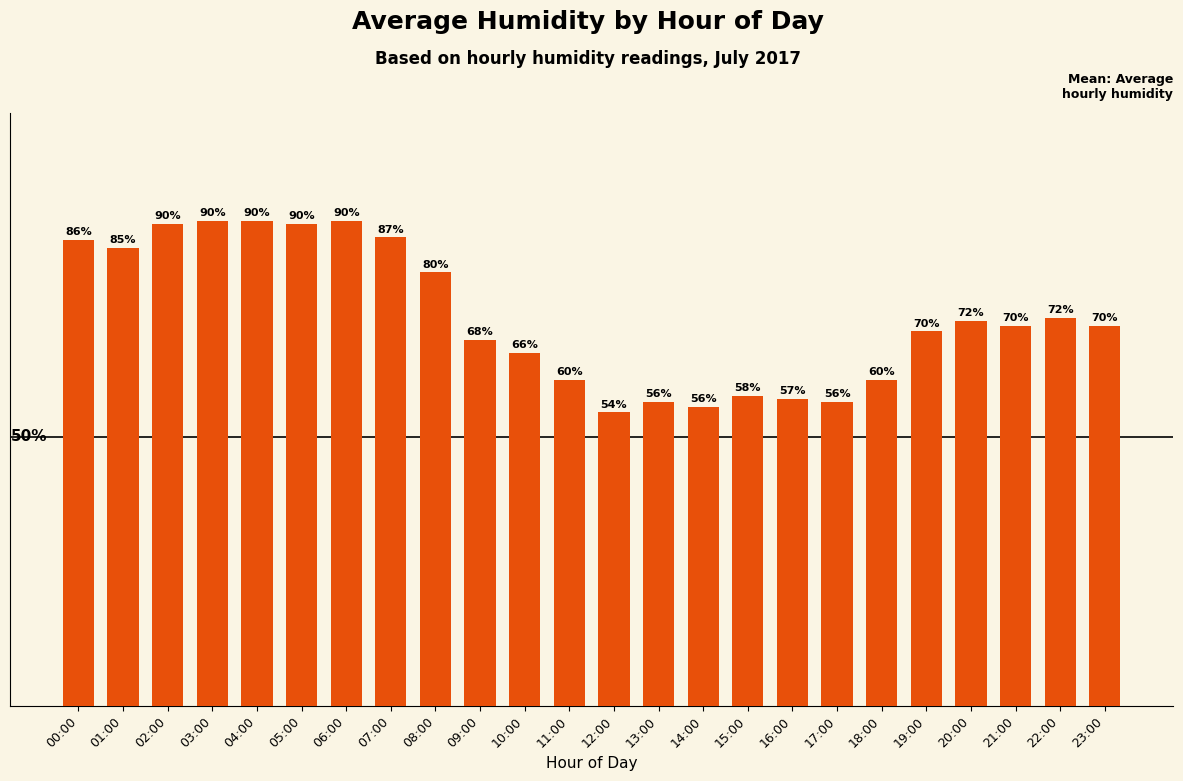

What is the ratio of the value at 22:00 to the value at 09:00?

1.1